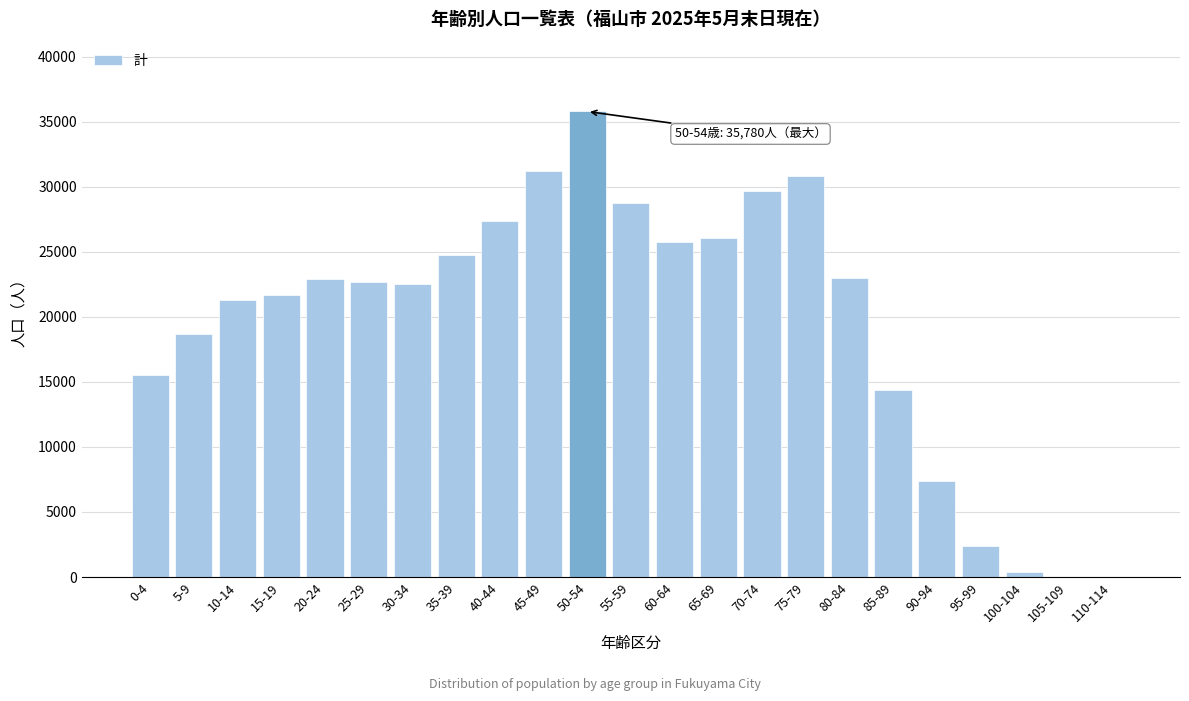

Which category has the highest value across all series?

50-54